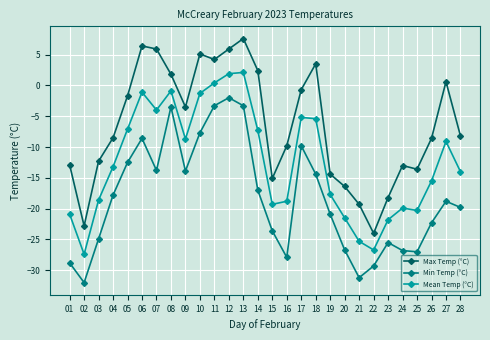

List the series in order of their overall mean, lowest first.

Min Temp (°C), Mean Temp (°C), Max Temp (°C)